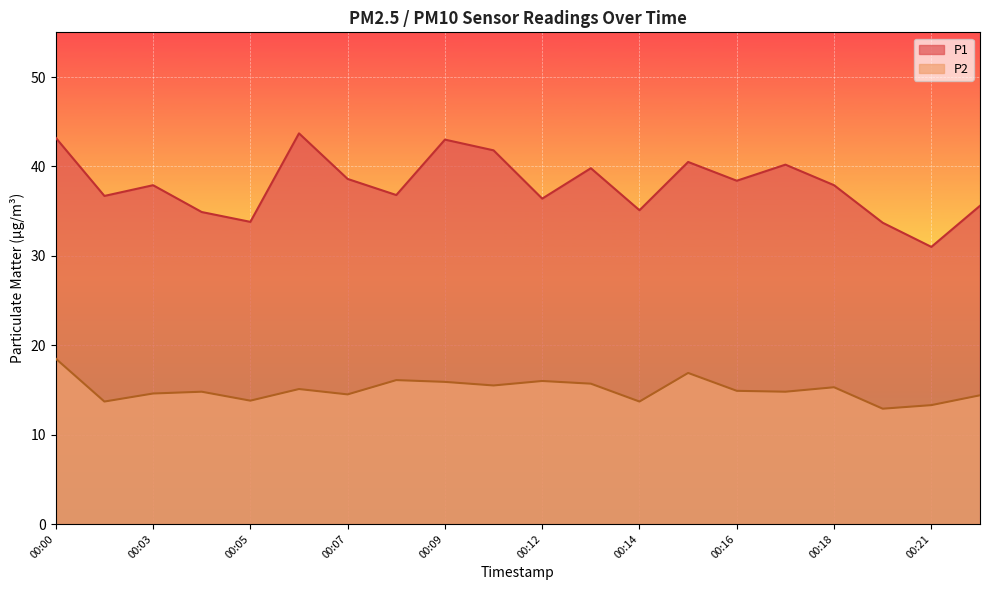

True or false: P2 and P1 cross at least once.

False